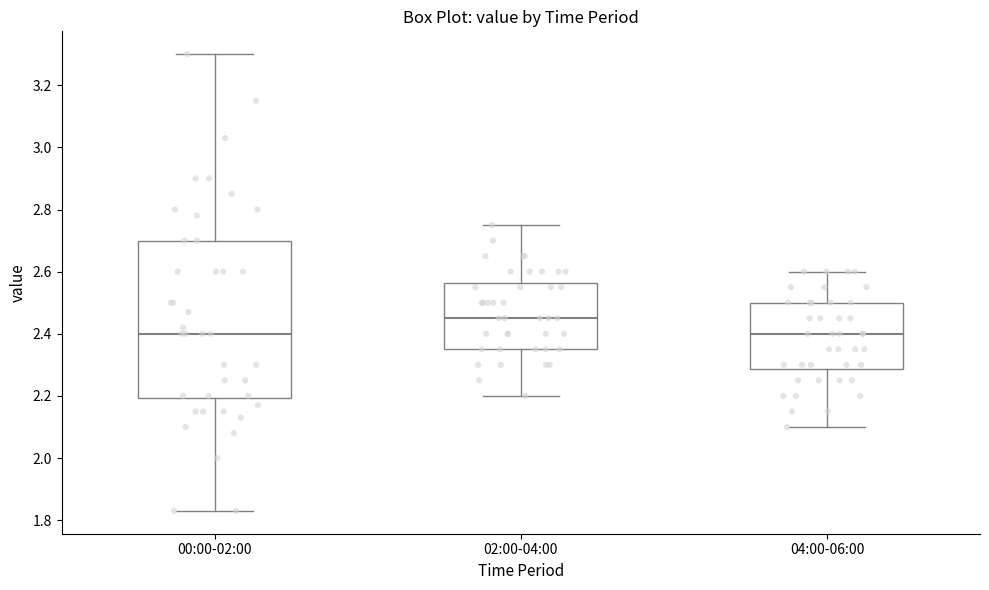

Which box is the tallest, from its lower edge to its upper edge?

00:00-02:00